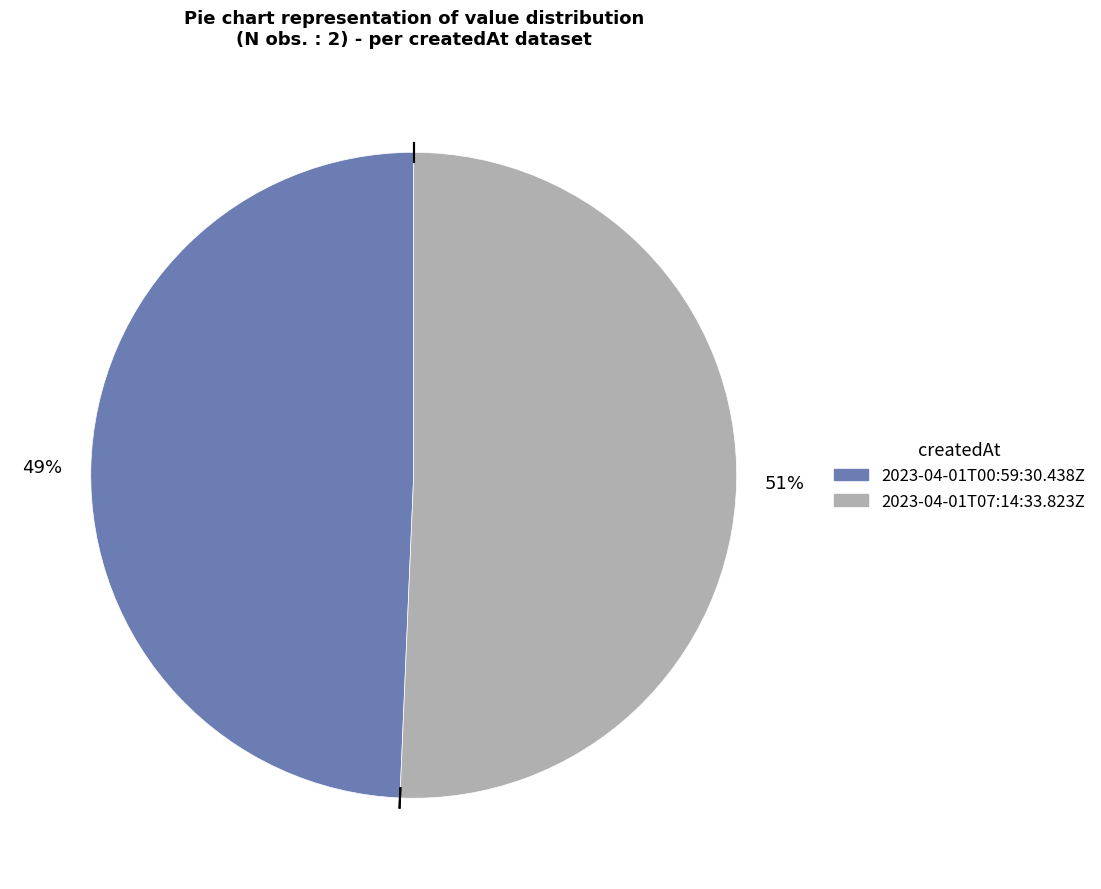

True or false: 2023-04-01T00:59:30.438Z accounts for 49% of the total.

True